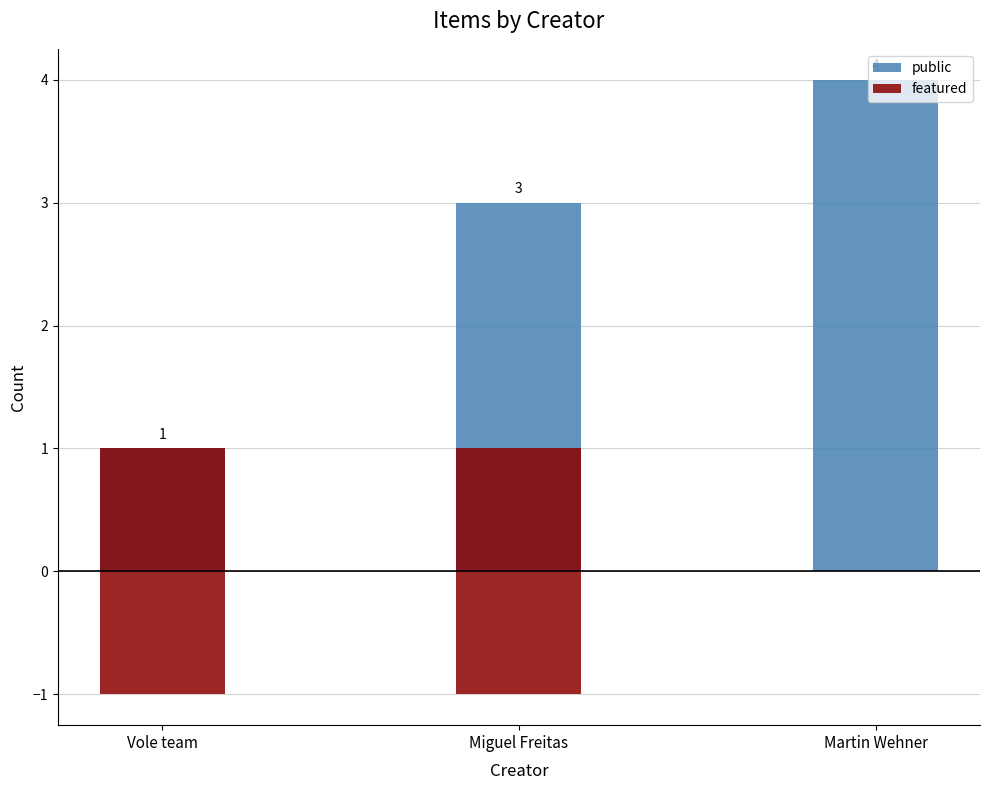

Are the bars horizontal?

No